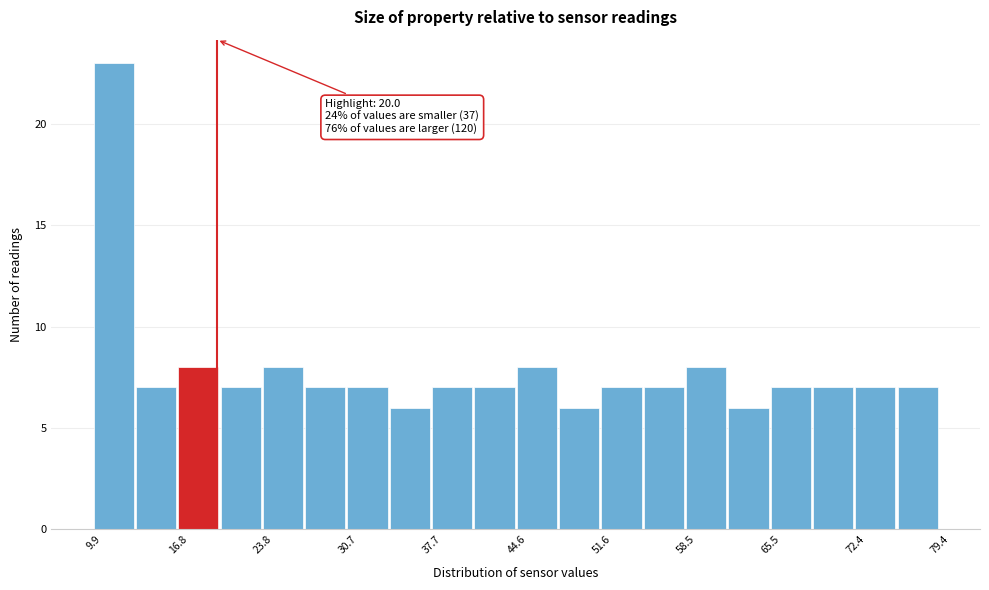

Around what value on the x-axis is the tallest bar? Give the approximate position of its centre, as read against the axis.

12